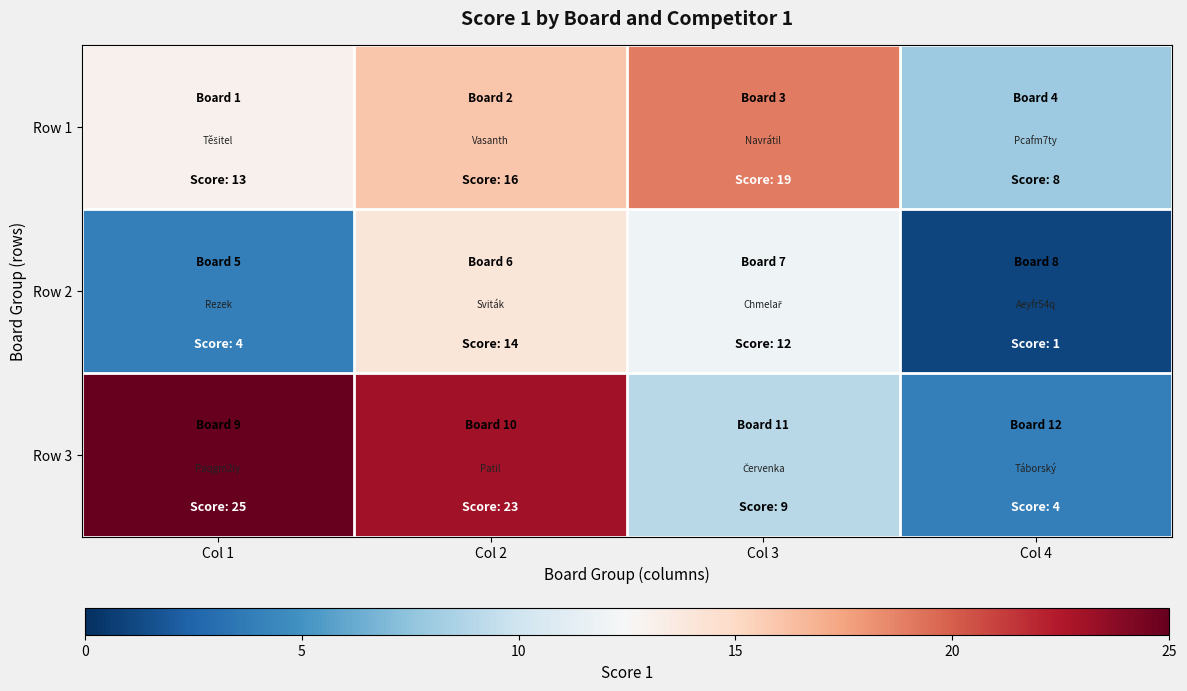

Reading left to right, what are all the values shown in this chart?

Row 1: Col 1=13	Col 2=16	Col 3=19	Col 4=8
Row 2: Col 1=4	Col 2=14	Col 3=12	Col 4=1
Row 3: Col 1=25	Col 2=23	Col 3=9	Col 4=4